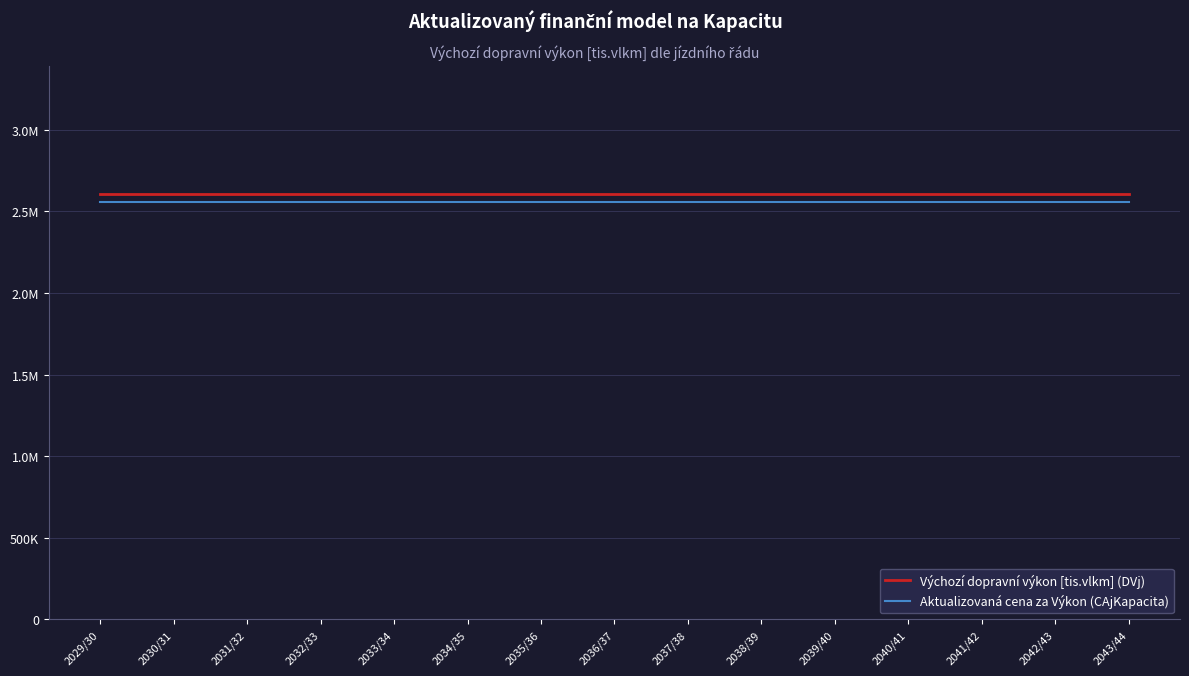

What is the value of the Aktualizovaná cena za Výkon (CAjKapacita) point at the 10th from the left?

2555604.8